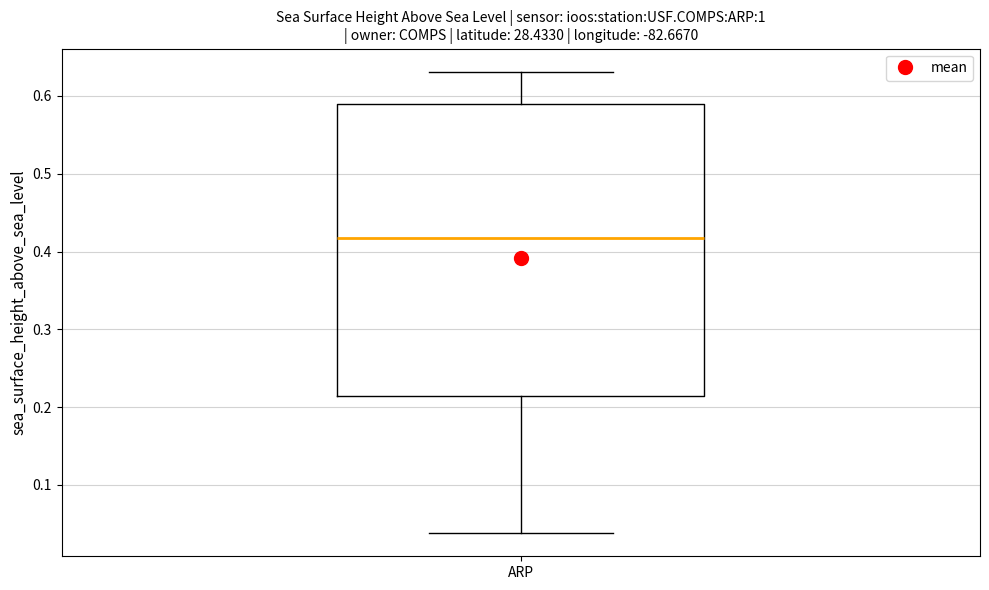

Where does the lower whisker of the box for ARP end on the y-axis? The values are not printed on the chart, so give them approximately, as read against the axis.

0.04